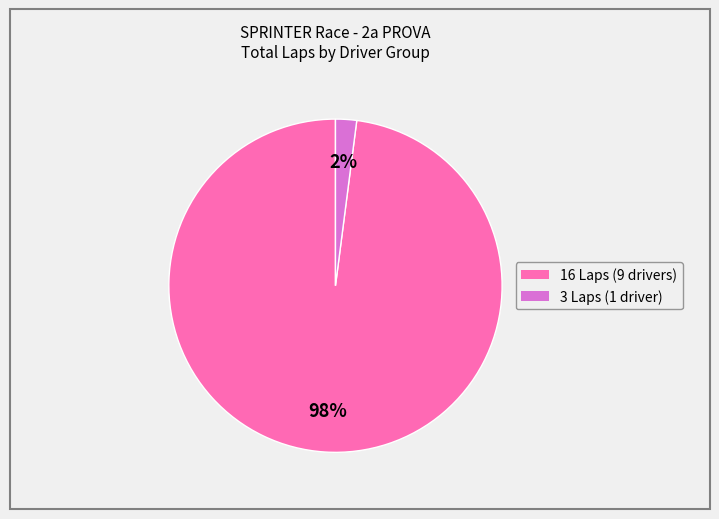

Count the number of slices in the pie.

2